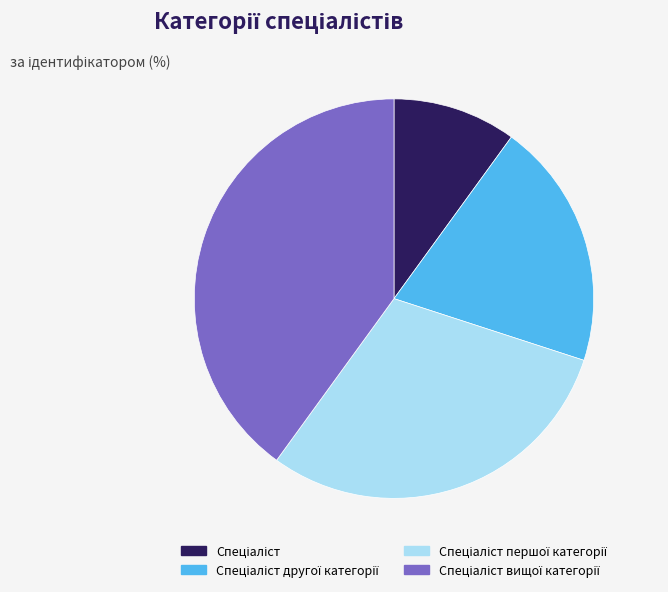

Does any single category account for the majority?

No